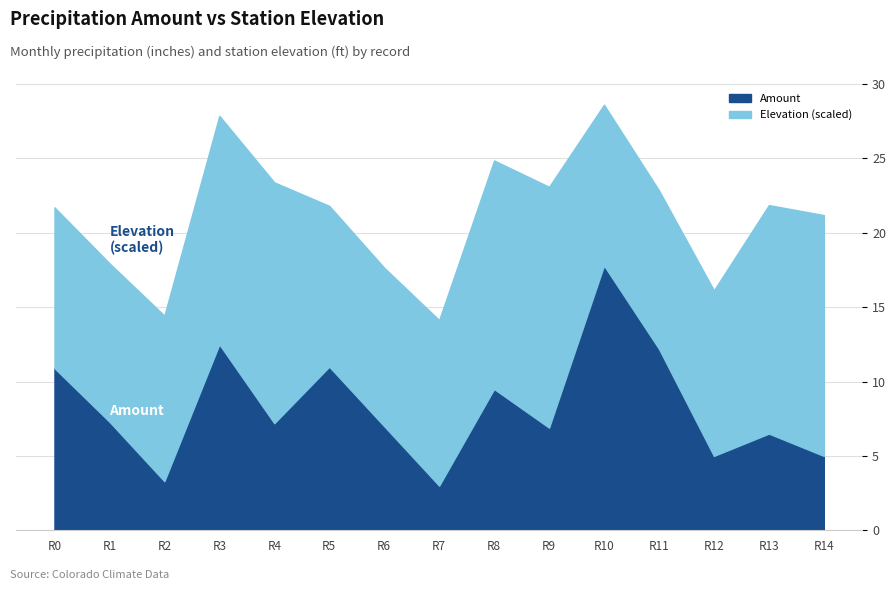

At which category is the sum across all series the highest?

R10